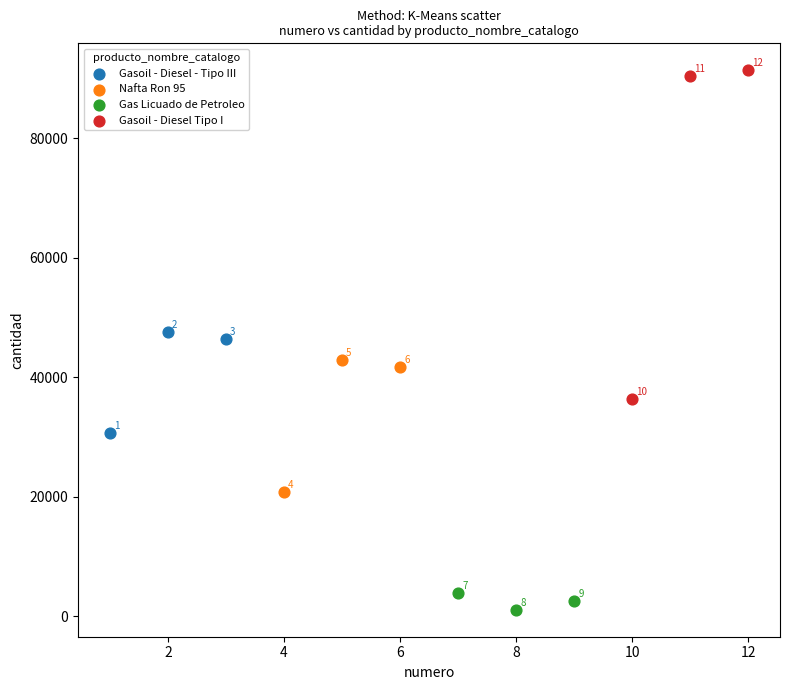

What are all the series names shown in the legend?

Gasoil - Diesel - Tipo III, Nafta Ron 95, Gas Licuado de Petroleo, Gasoil - Diesel Tipo I